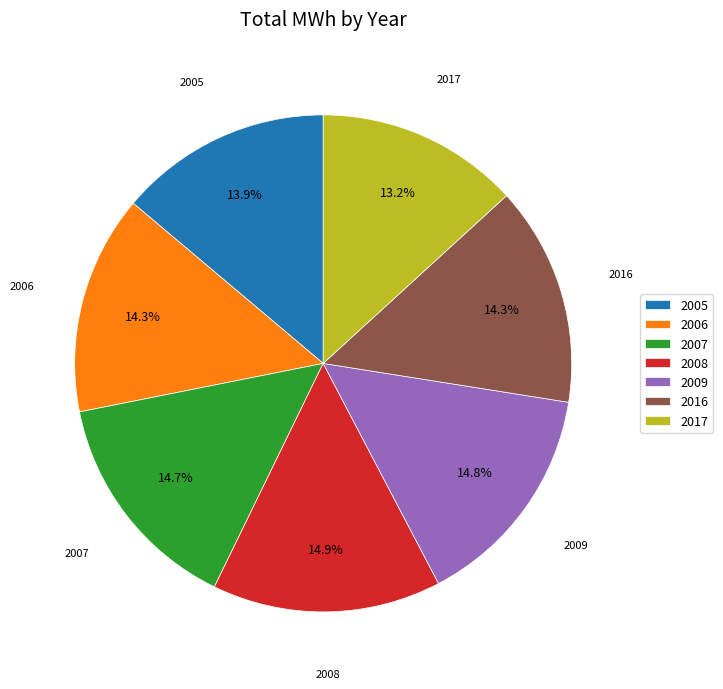

Does 2016 account for over 50% of the chart?

No